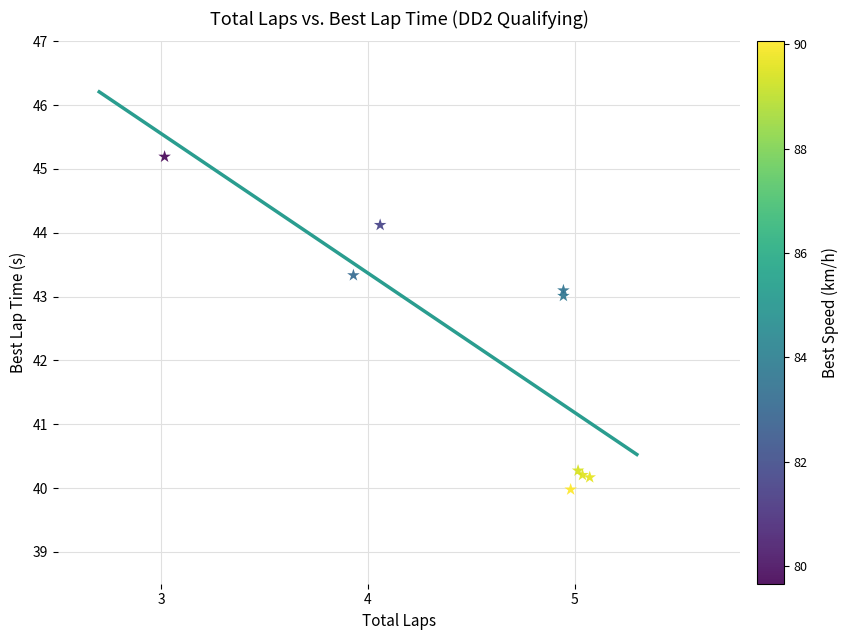

What Y value in the scatter plot is closest to 42?

43.0